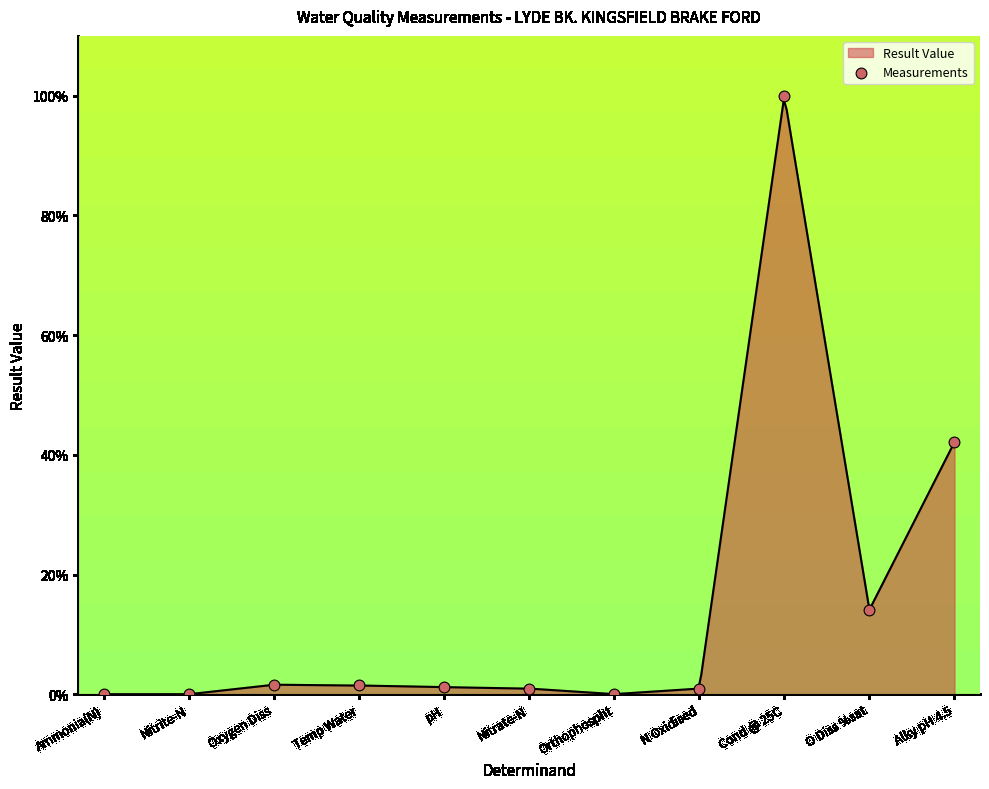

Which has a higher value, O Diss %sat or Temp Water?

O Diss %sat